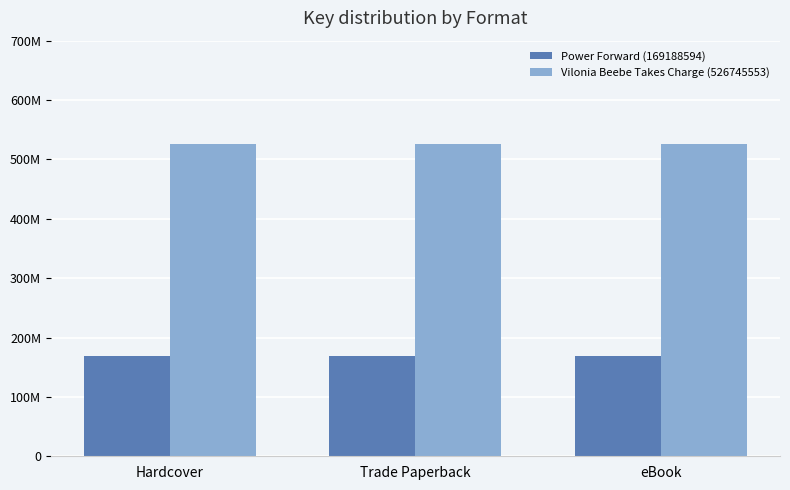

Does the chart contain any negative values?

No